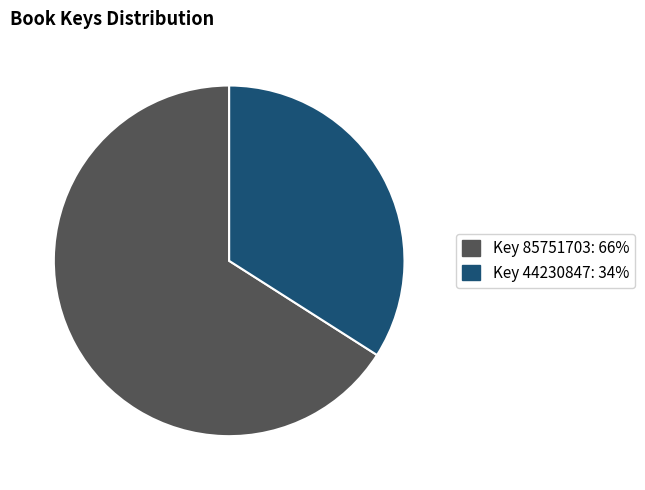

How many slices are in this pie chart?

2